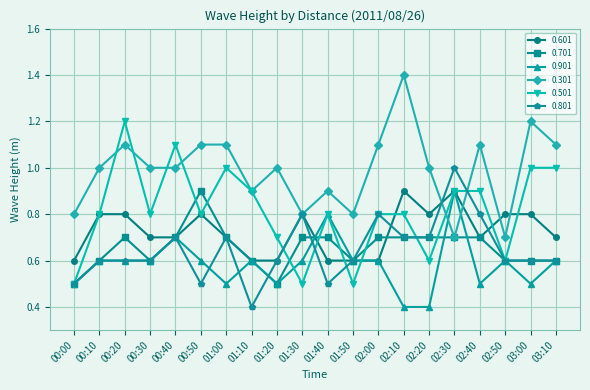

Which series has the largest total across all categories?

0.301